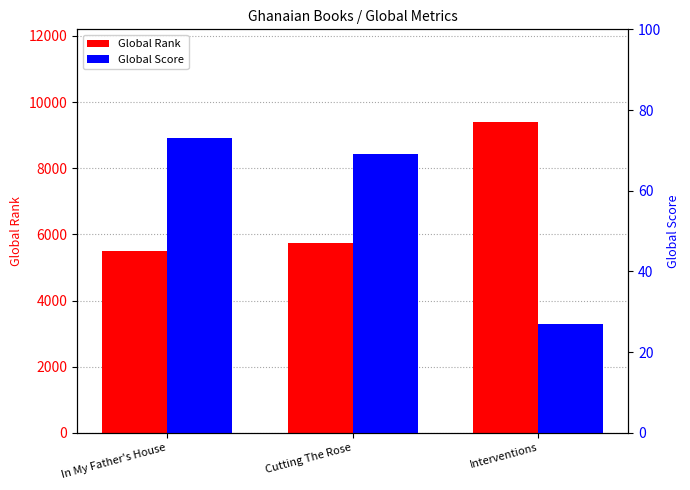

What is the average value of the Global Score series?

56